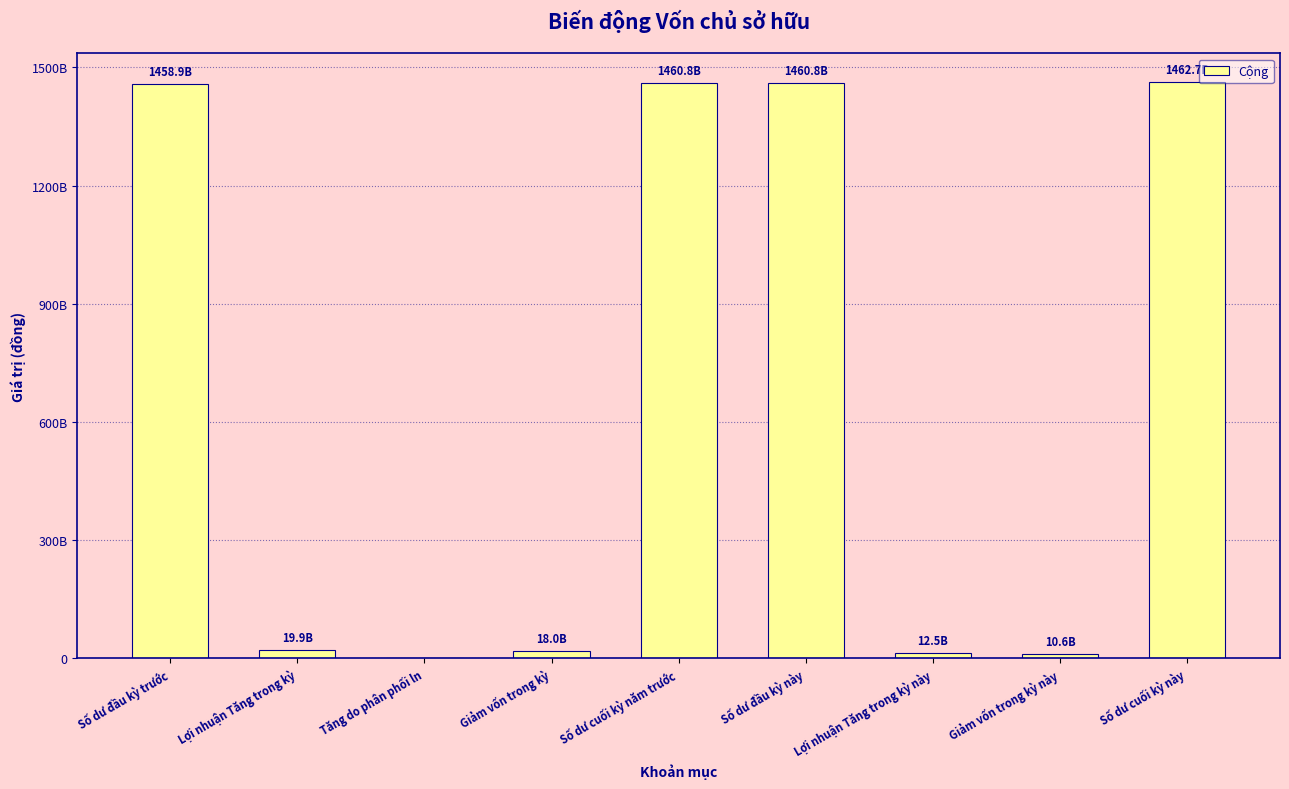

Are the bars horizontal?

No